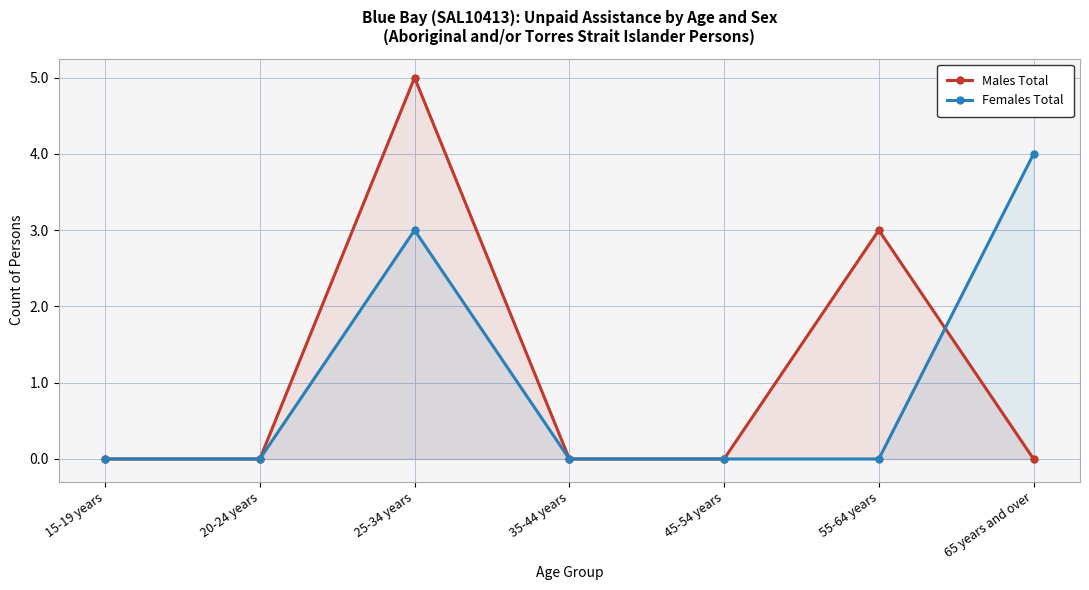

The Males Total series shows 3 at 45-54 years. True or false?

False